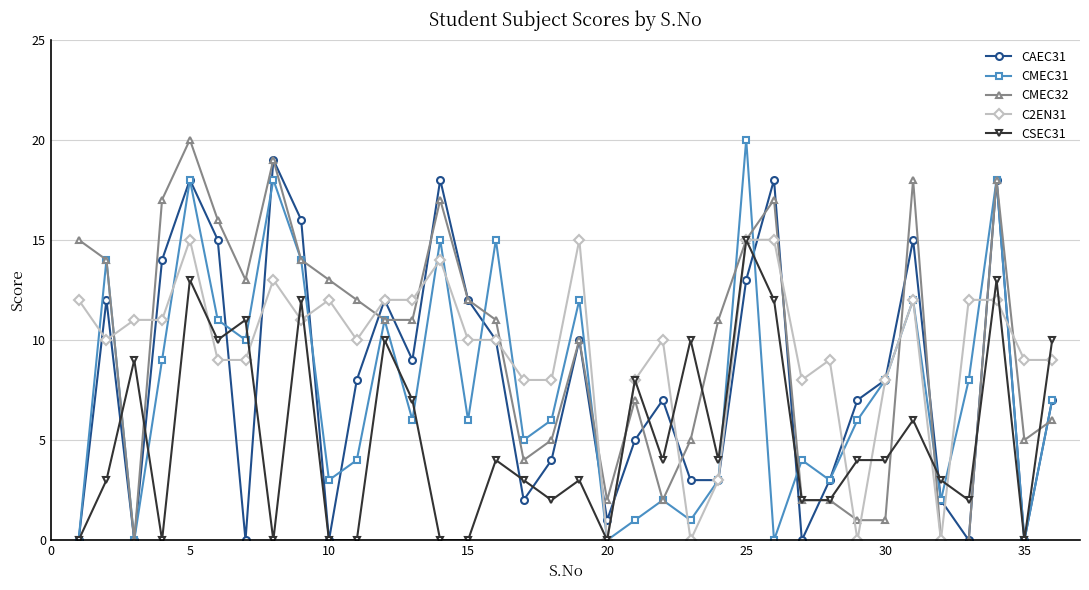

Reading left to right, transcribe all the data shown in this chart.

CAEC31: 0	12	0	14	18	15	0	19	16	0	8	12	9	18	12	10	2	4	10	1	5	7	3	3	13	18	0	3	7	8	15	2	0	18	0	7
CMEC31: 0	14	0	9	18	11	10	18	14	3	4	11	6	15	6	15	5	6	12	0	1	2	1	3	20	0	4	3	6	8	12	2	8	18	0	7
CMEC32: 15	14	0	17	20	16	13	19	14	13	12	11	11	17	12	11	4	5	10	2	7	2	5	11	15	17	2	2	1	1	18	0	0	18	5	6
C2EN31: 12	10	11	11	15	9	9	13	11	12	10	12	12	14	10	10	8	8	15	0	8	10	0	3	15	15	8	9	0	8	12	0	12	12	9	9
CSEC31: 0	3	9	0	13	10	11	0	12	0	0	10	7	0	0	4	3	2	3	0	8	4	10	4	15	12	2	2	4	4	6	3	2	13	0	10